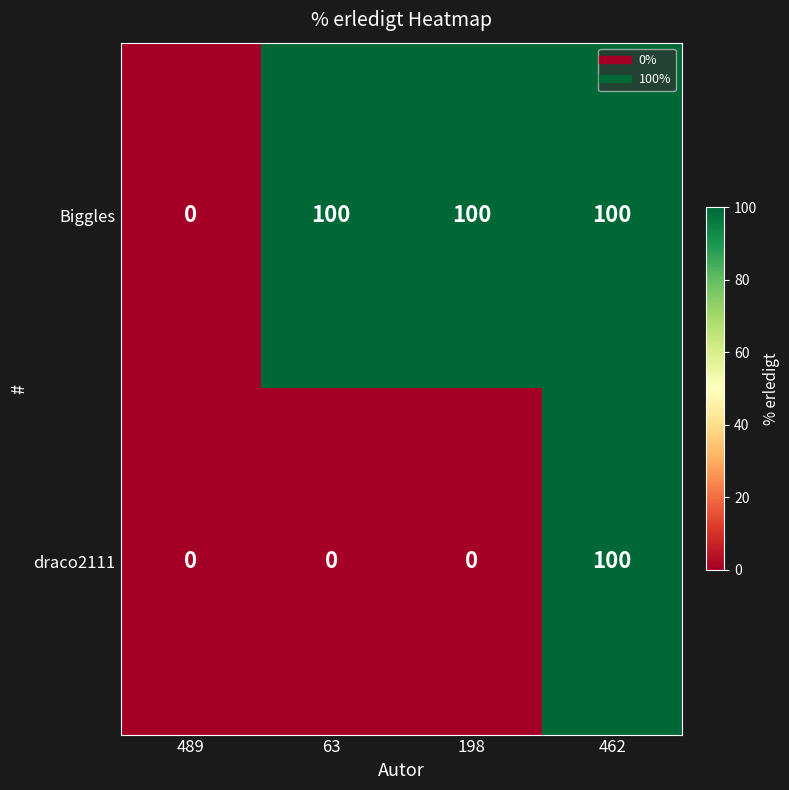

Reading right to left, extract all data points from this chart.

Biggles: 100	100	100	0
draco2111: 100	0	0	0